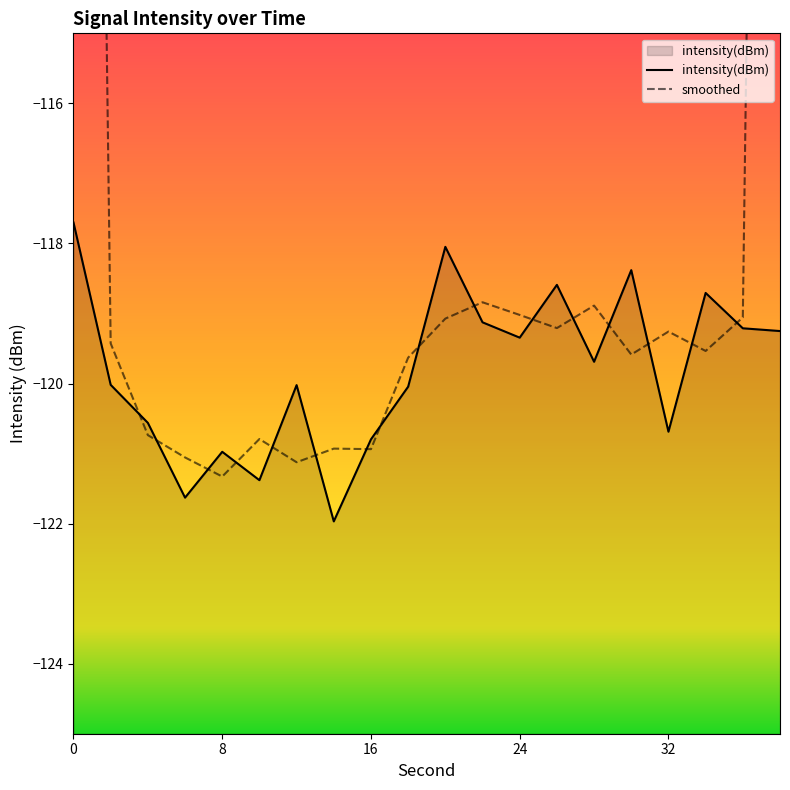

How many data points are less than -119?

15